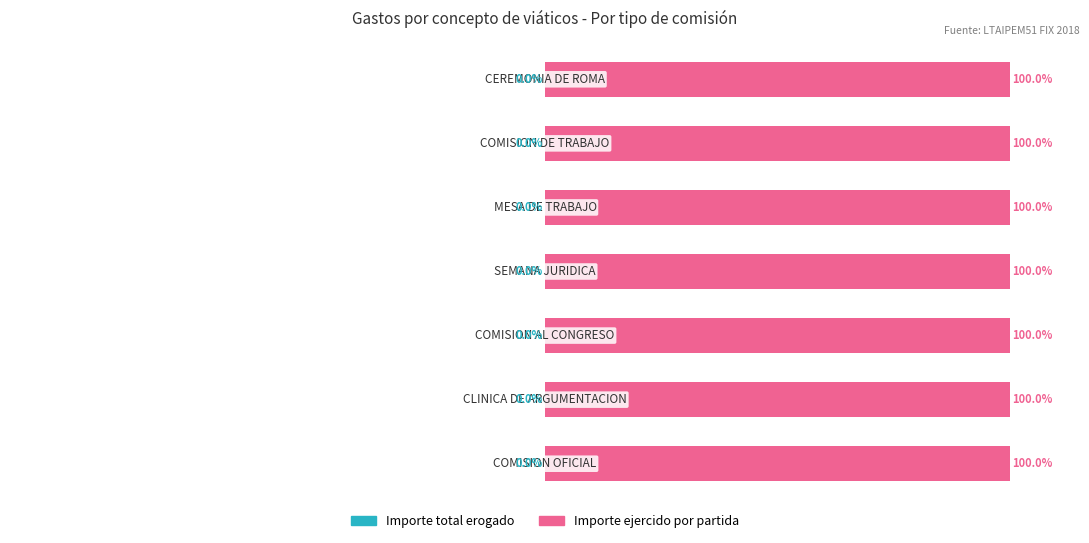

How many data points does each series have?

7